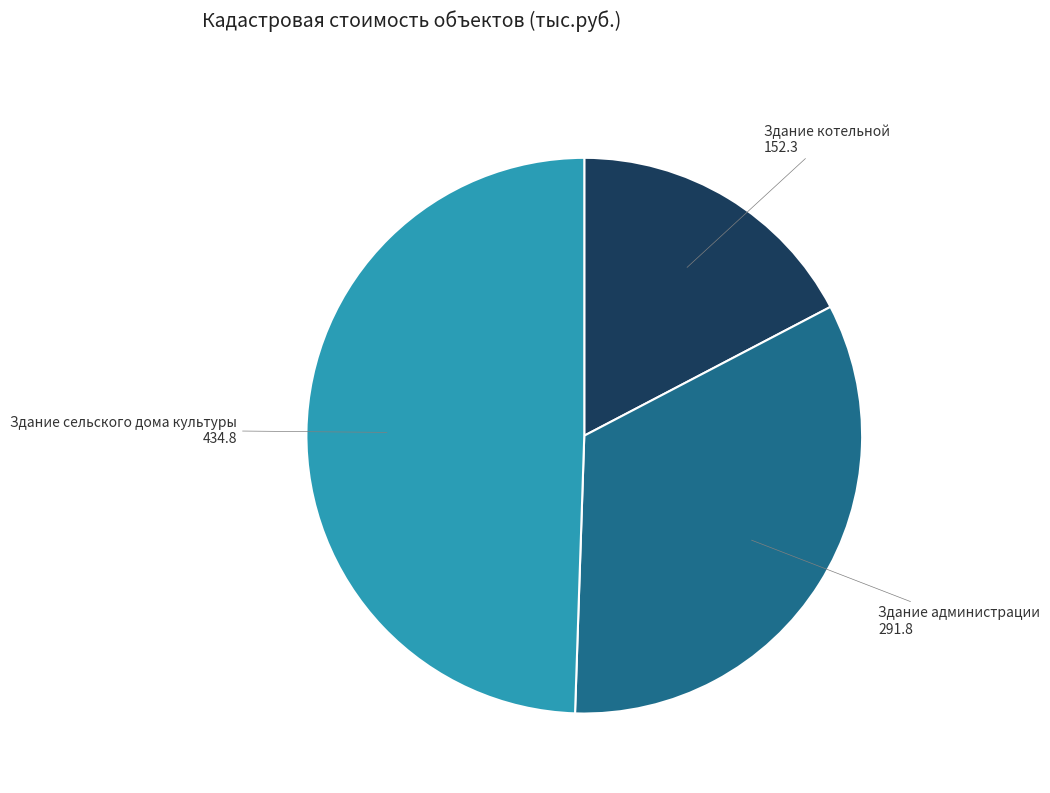

Which has a higher value, Здание администрации or Здание котельной?

Здание администрации